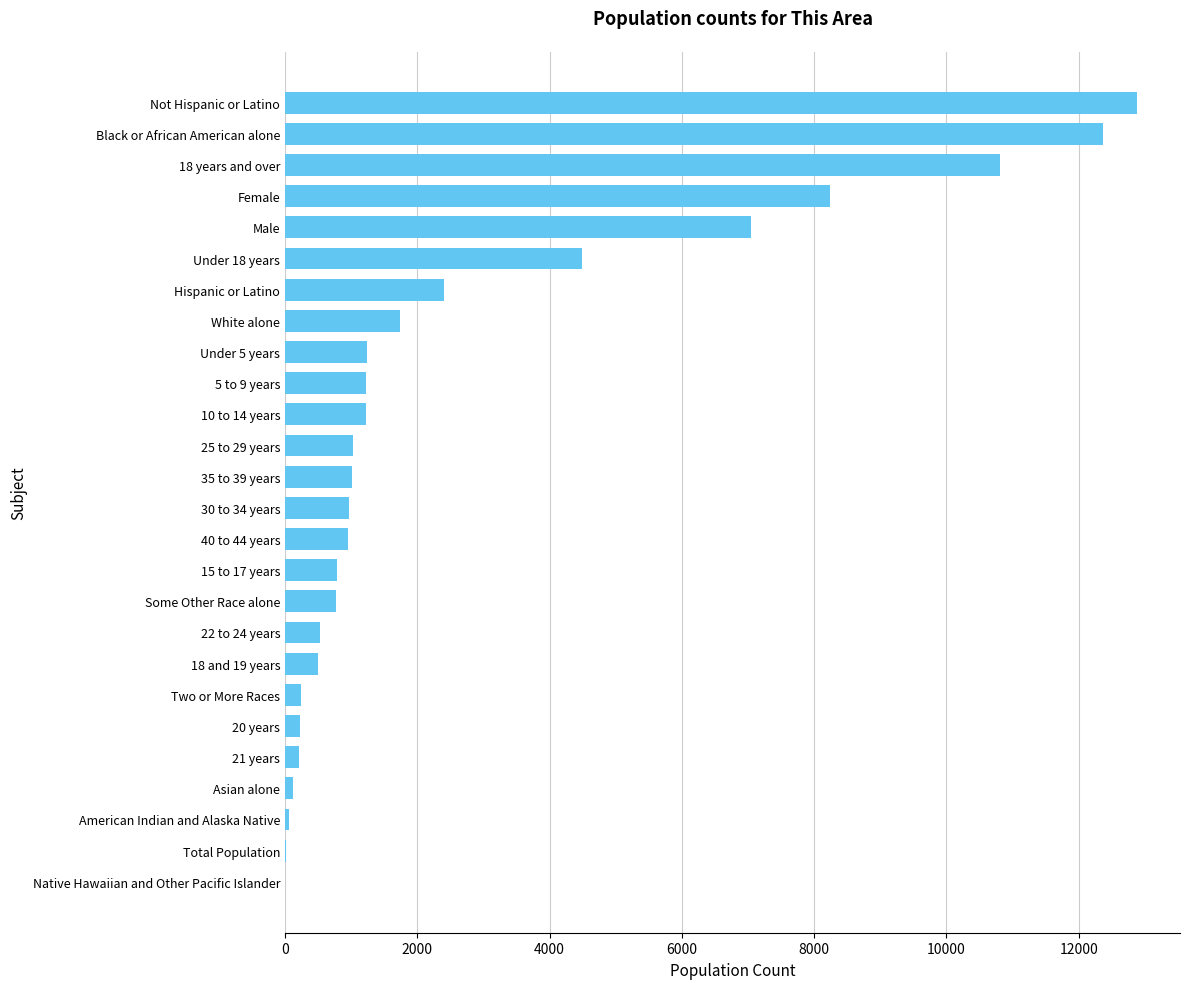

The value at 35 to 39 years is 1814. True or false?

False